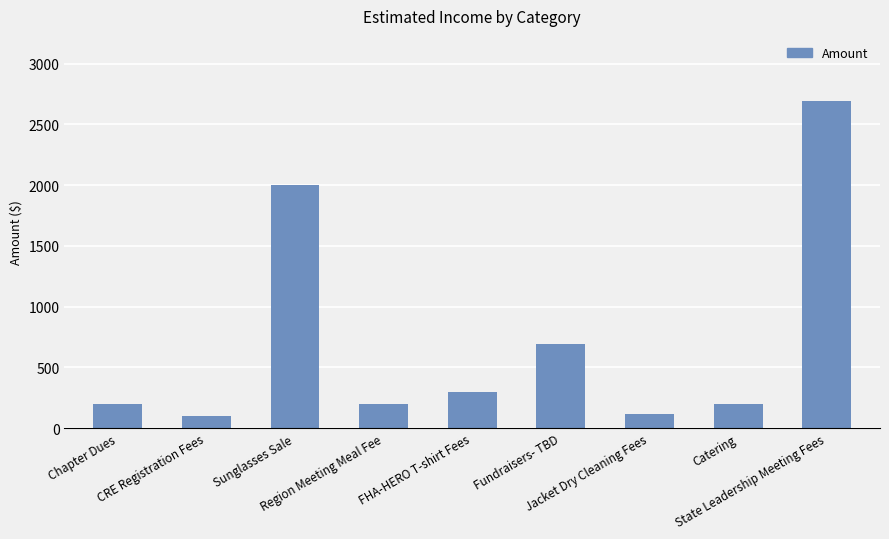

At which category does the chart reach its peak across all series?

State Leadership Meeting Fees